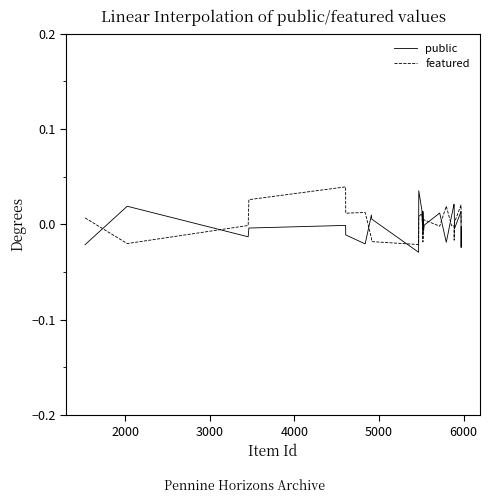

True or false: featured has more than 1 points higher than both neighbors.

True